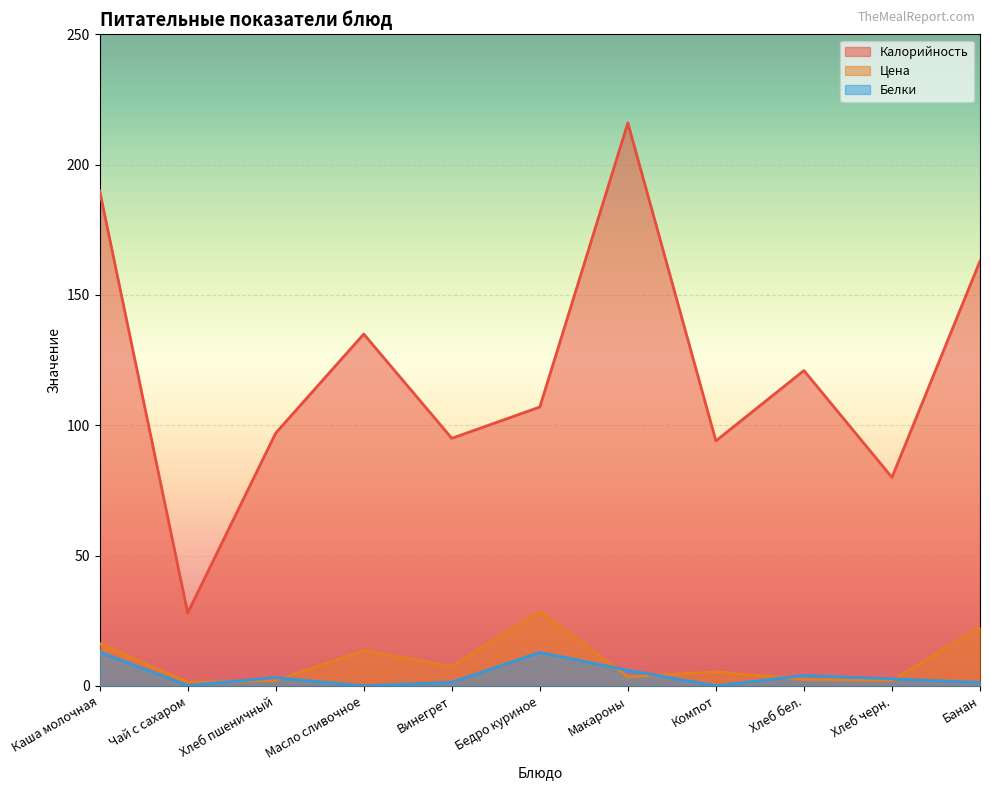

Count the number of categories in the chart.

11